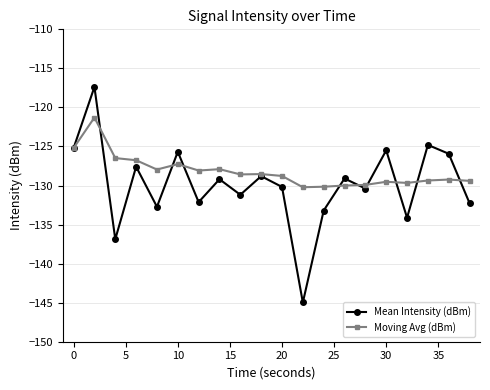

True or false: Mean Intensity (dBm) has more than 1 points higher than both neighbors.

True